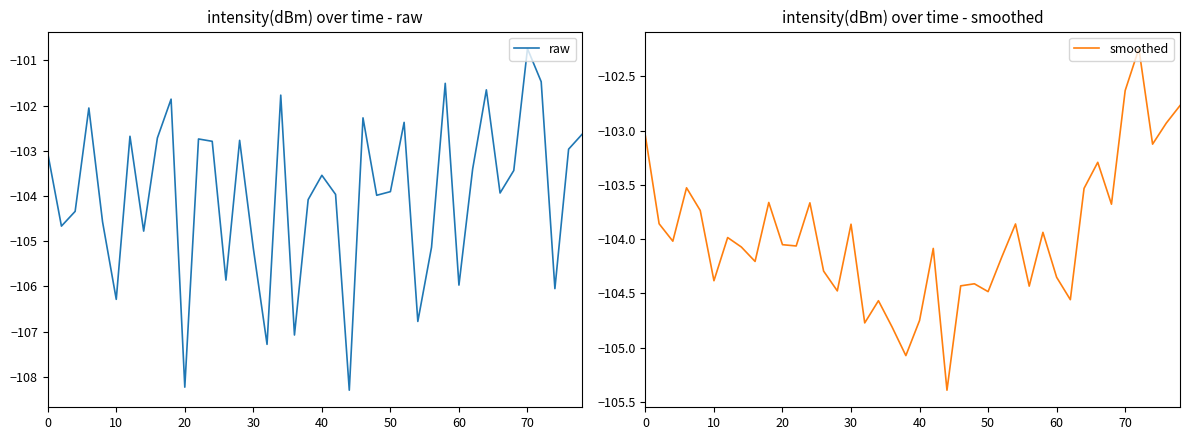

What is the greatest value displayed?

-100.7